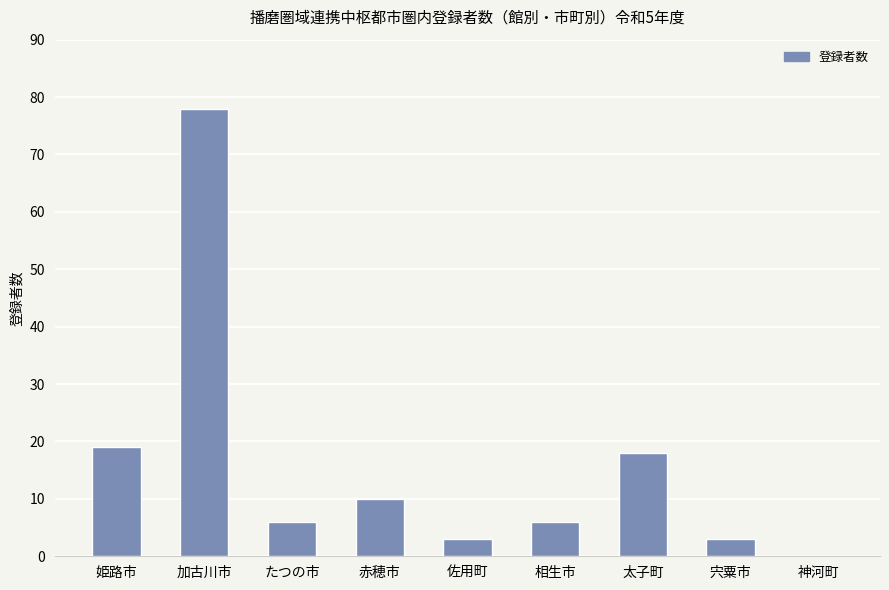

What is the greatest value displayed?

78